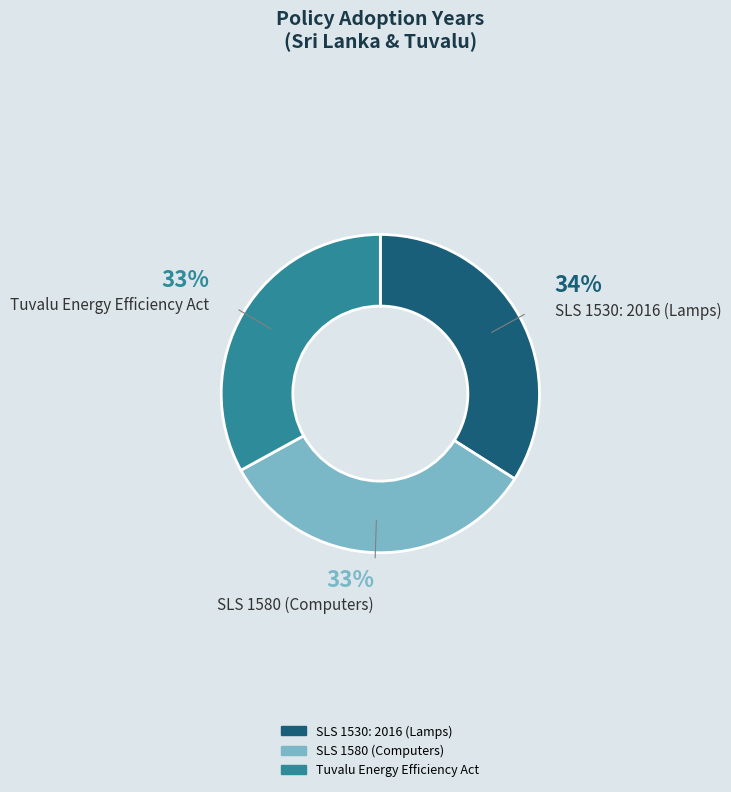

Is it true that SLS 1580 (Computers) is 33% of the pie?

True